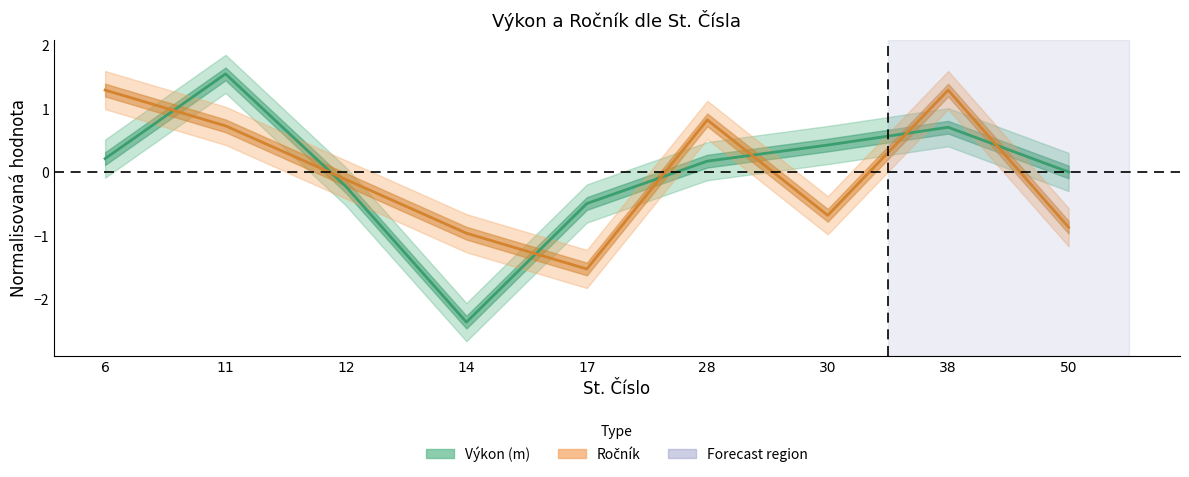

How many intersections are there between Výkon (m) and Ročník?

7